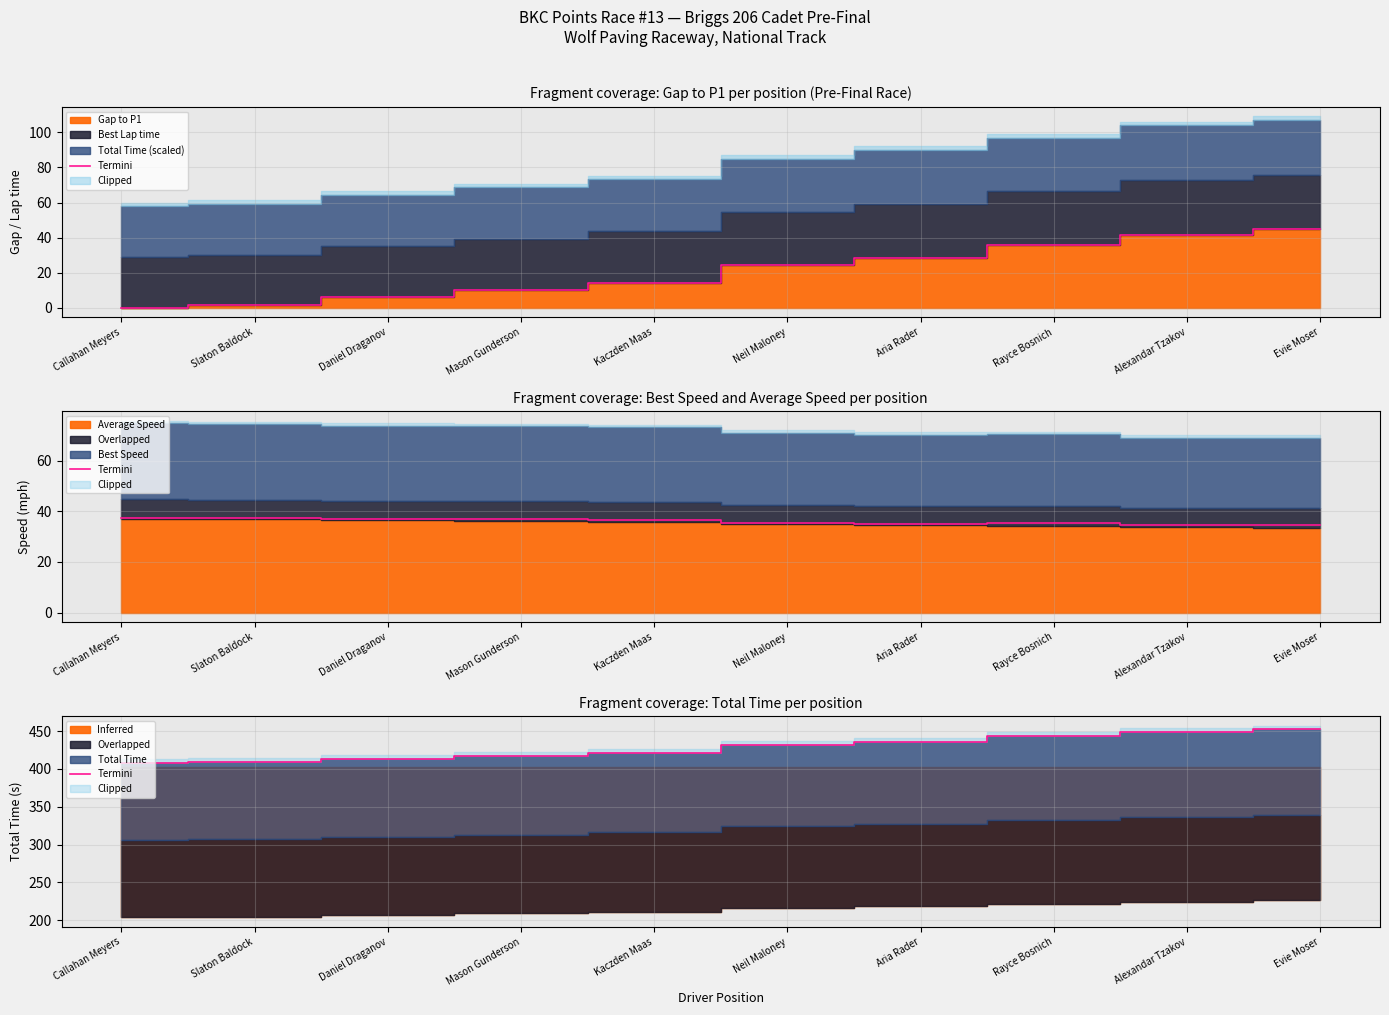

At which label is the value closest to 429?

Neil Maloney